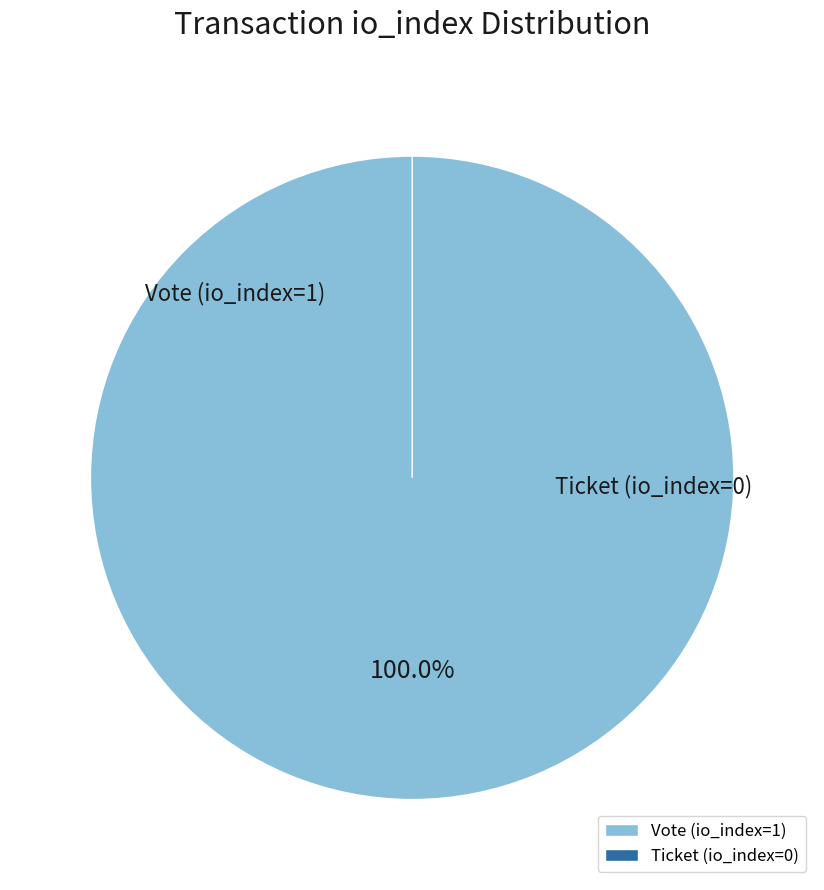

Is there a majority slice in this chart?

Yes